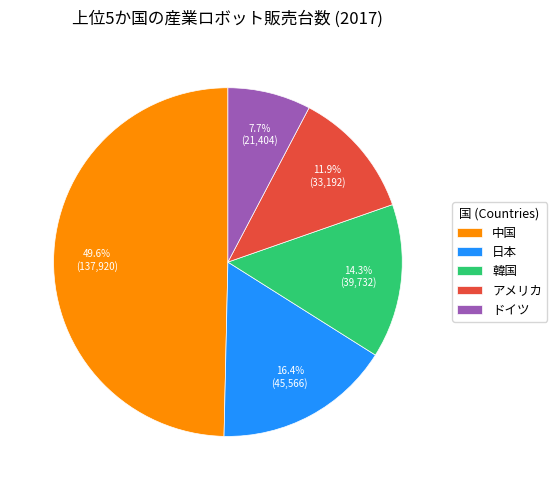

How many slices are in this pie chart?

5